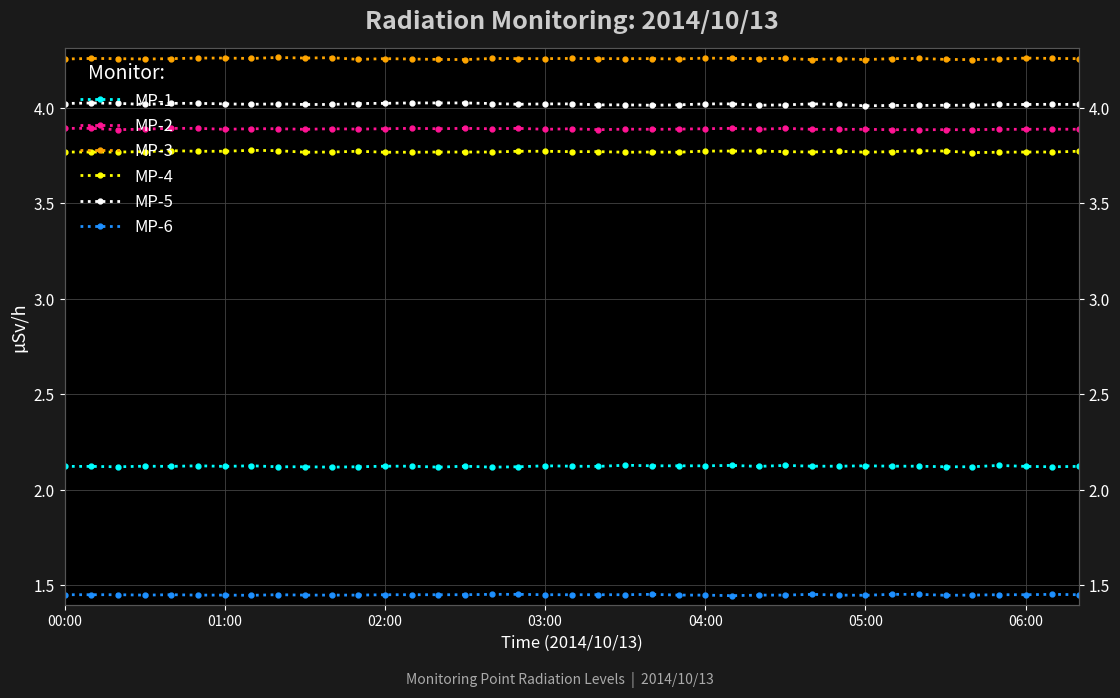

What are all the series names shown in the legend?

MP-1, MP-2, MP-3, MP-4, MP-5, MP-6